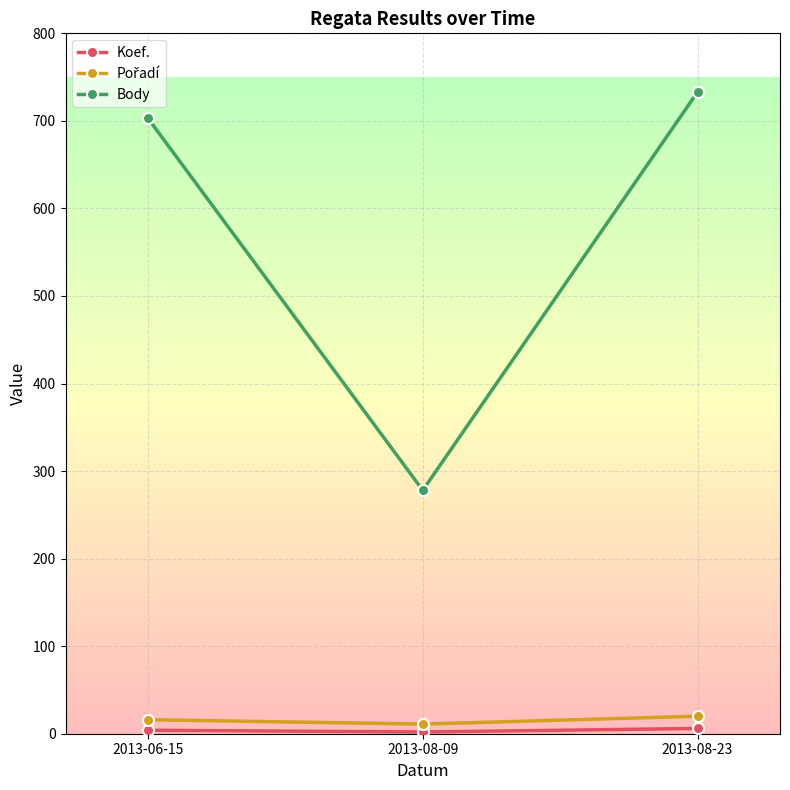

What is the difference between the second highest and minimum values in the Body series?

425